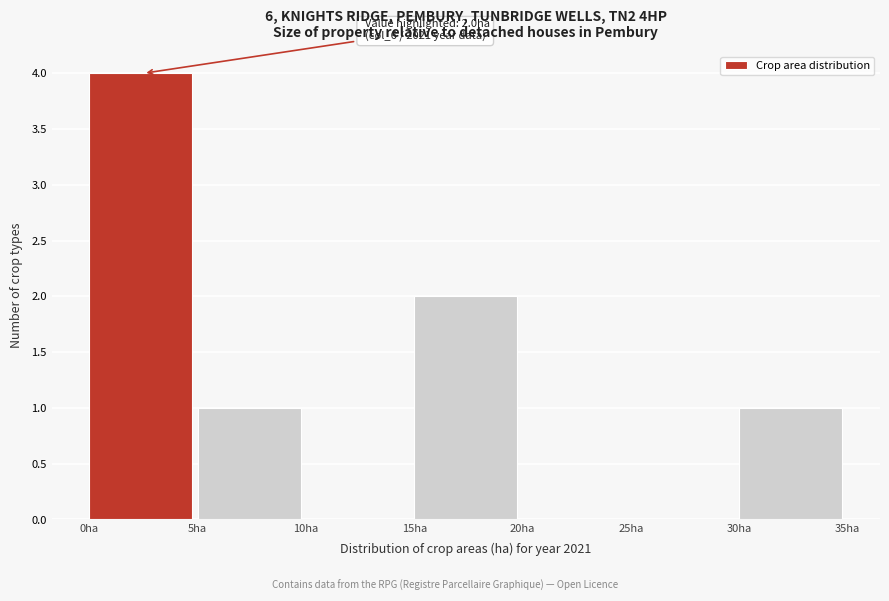

Over which range of the x-axis is the bar tallest?

0 to 5